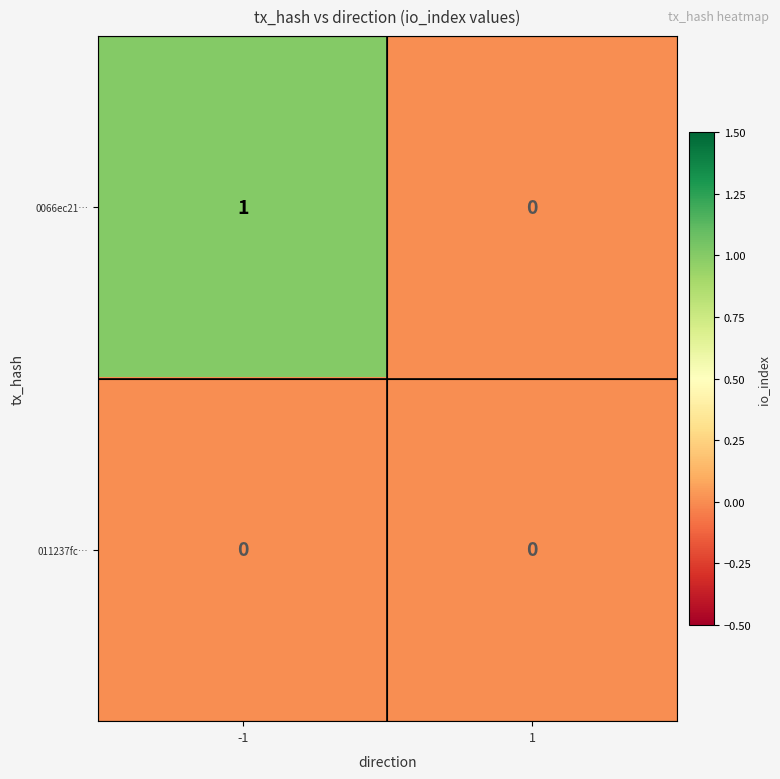

Which series has the widest spread of values?

0066ec21…